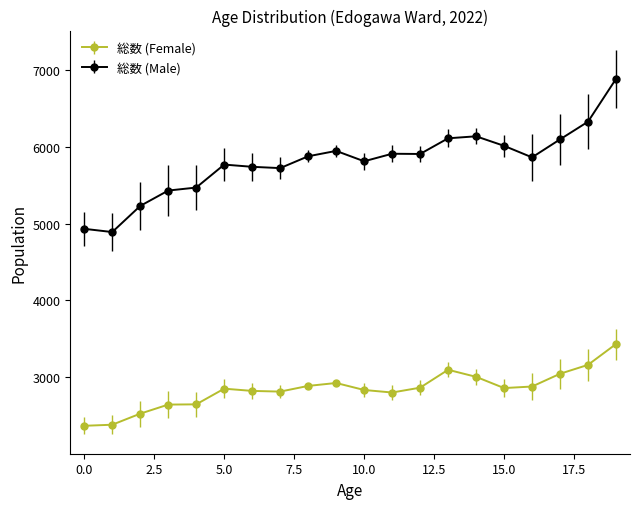

Rank the series by their average value, from lowest to highest.

総数 (Female), 総数 (Male)